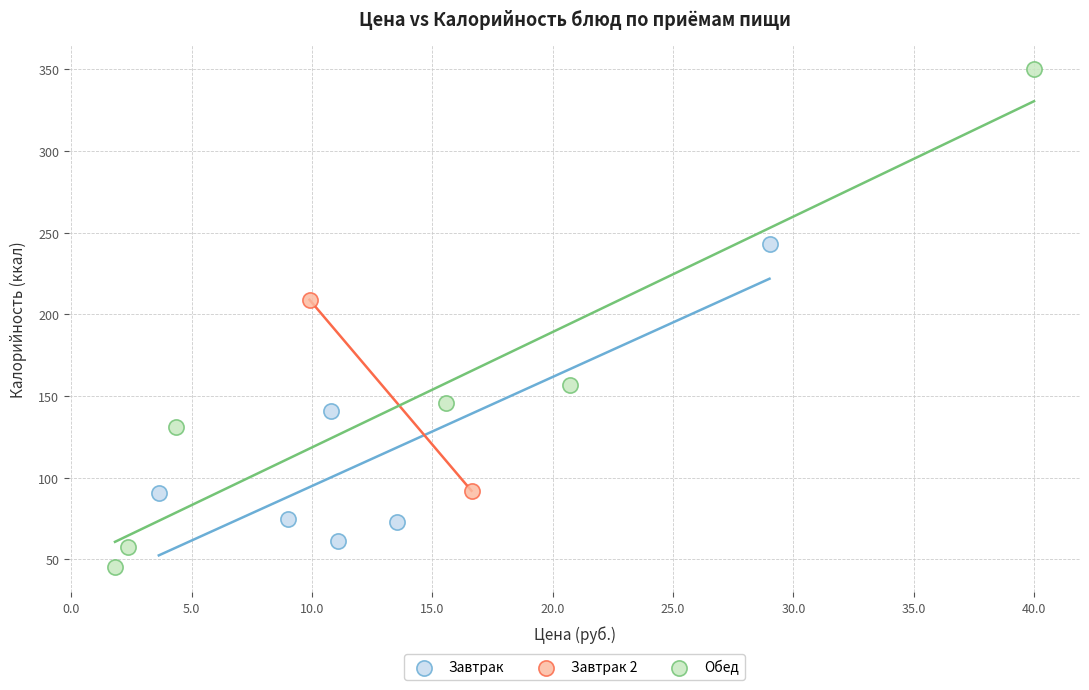

What are all the series names shown in the legend?

Завтрак, Завтрак 2, Обед